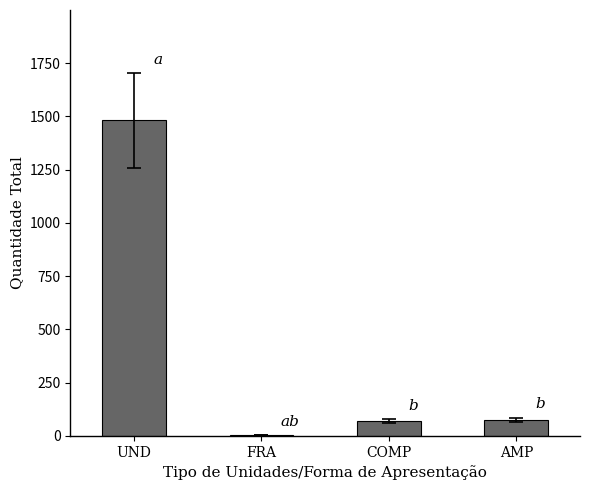

What is the sum of all values?

1626